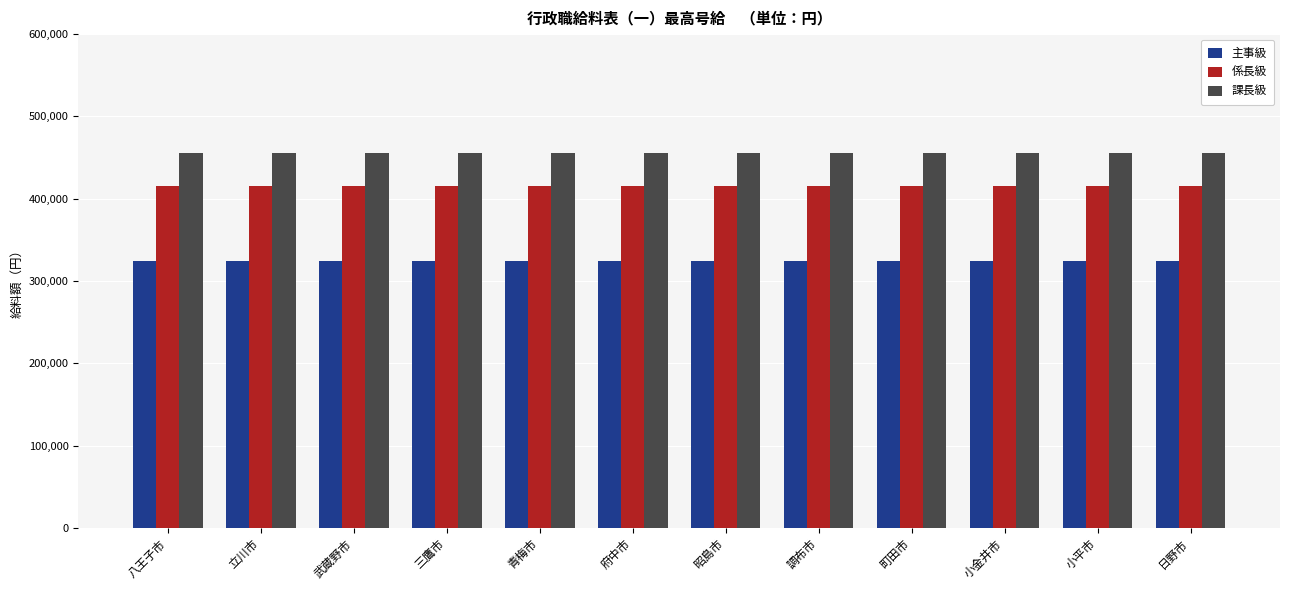

What is the spread (max minus min) of values at 日野市?

130700